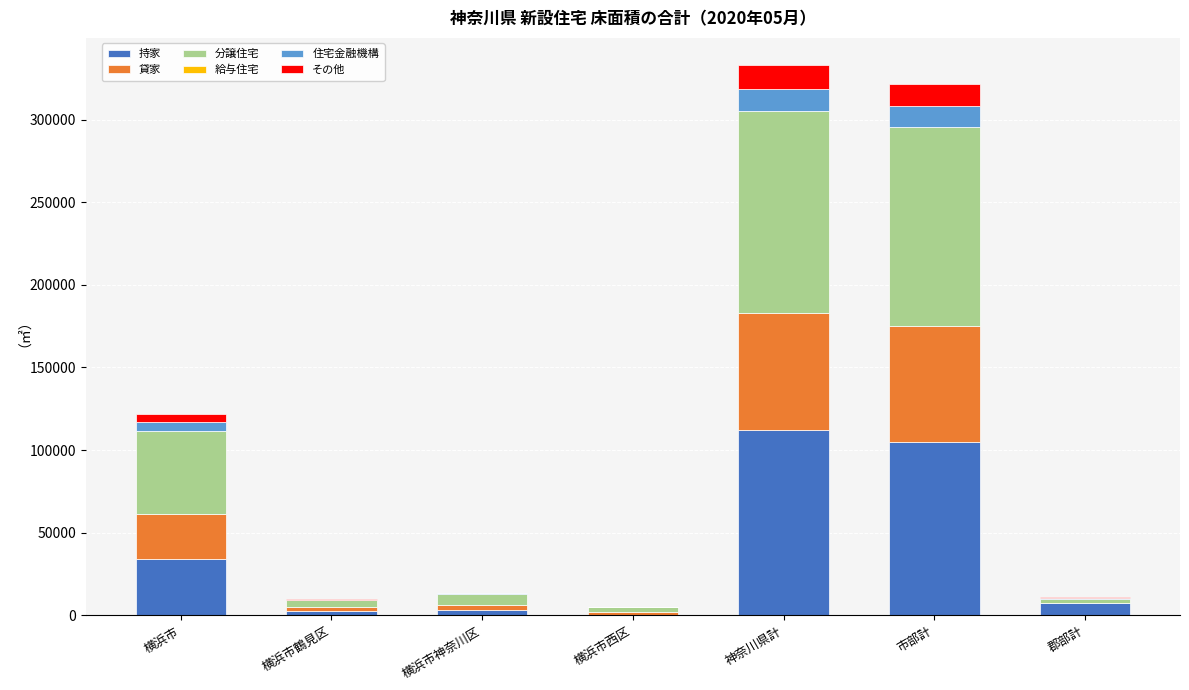

What is the maximum value for 持家?

112018